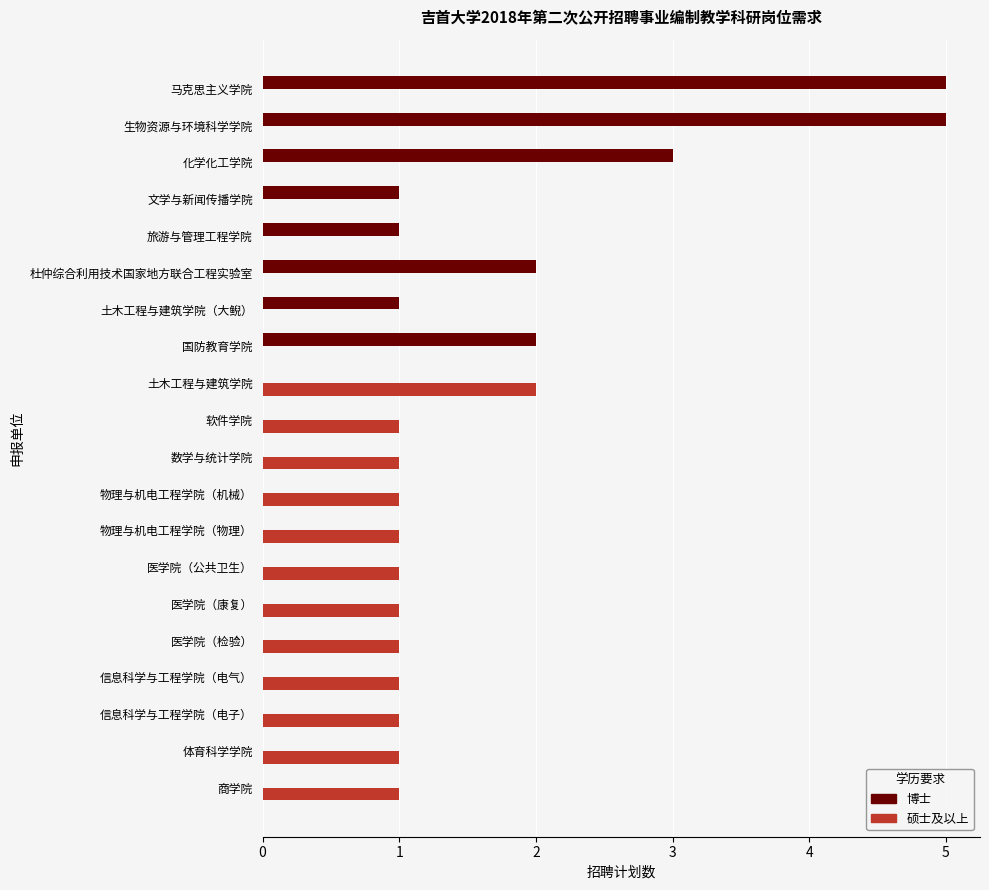

What is the maximum value shown in the chart?

5